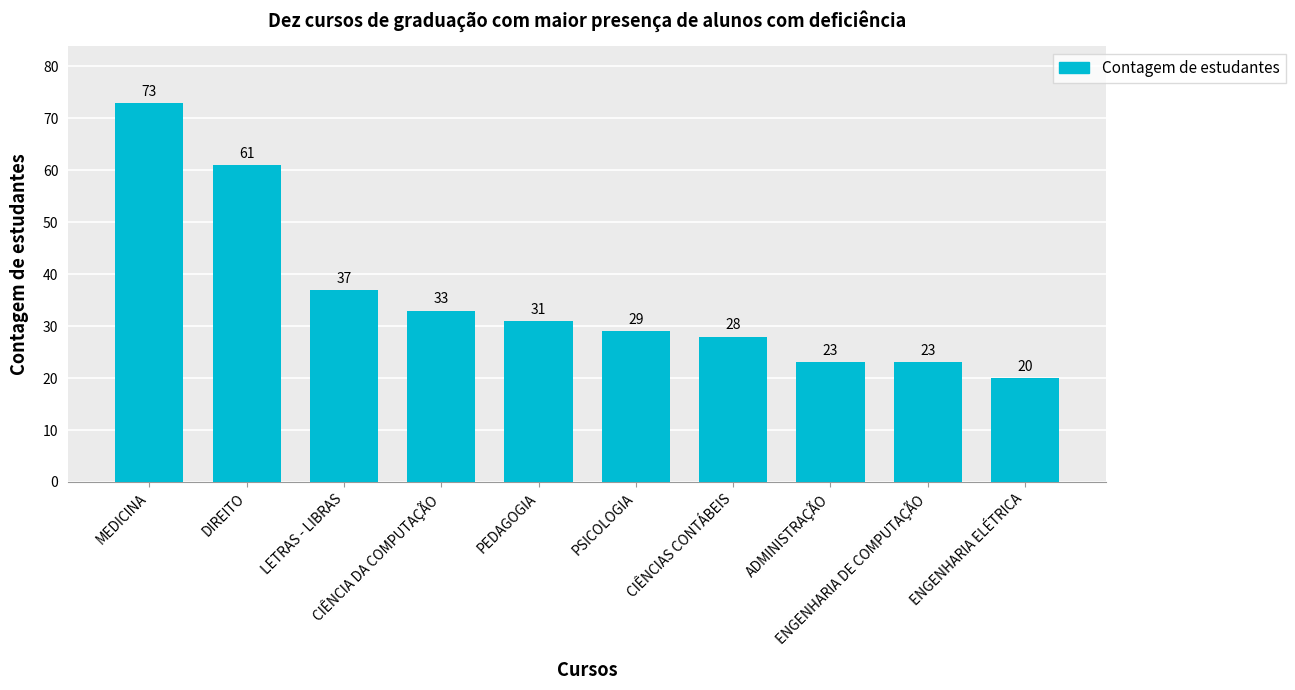

What is the value of the 2nd bar from the left?

61